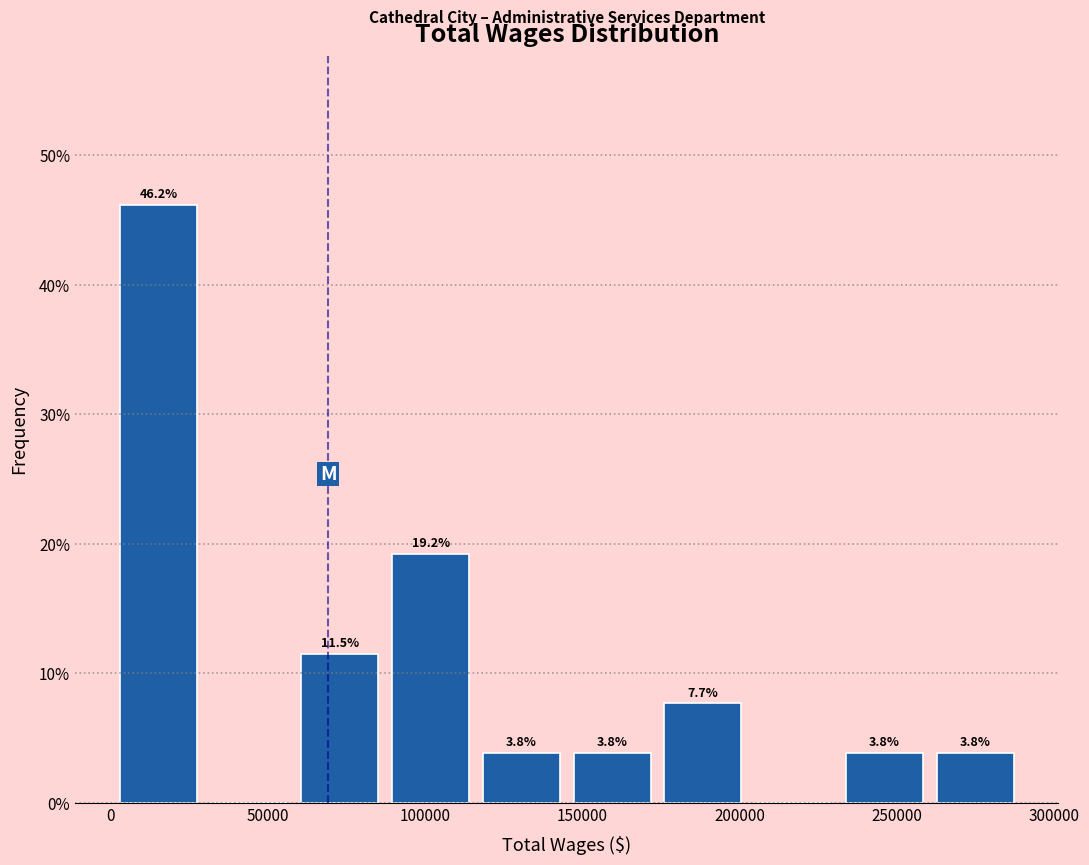

Which range on the x-axis has the tallest bar?

0 to 30000